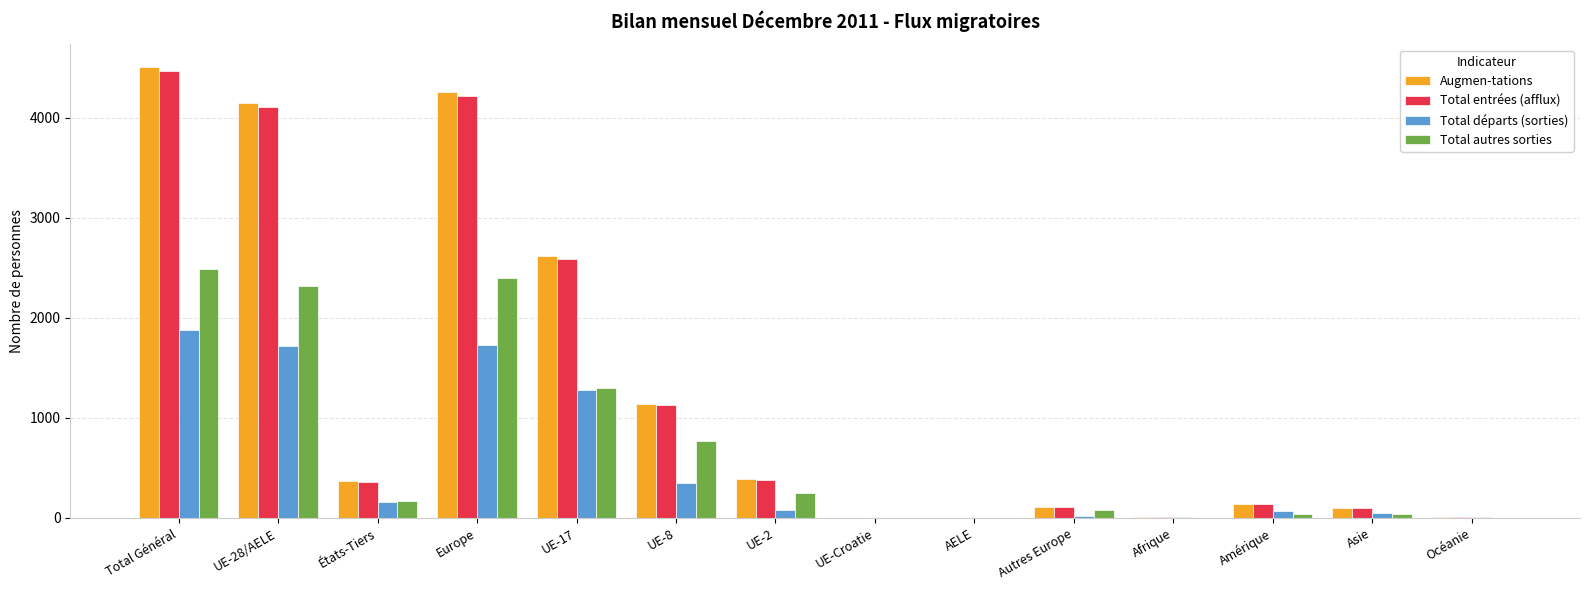

What is the maximum value shown in the chart?

4510